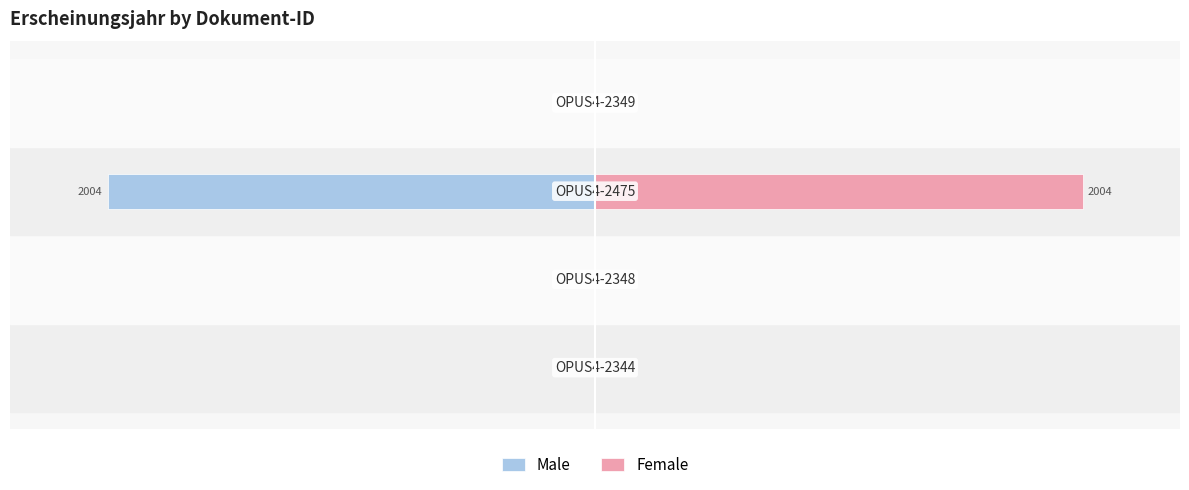

The value of Female at −100 is 0. True or false?

True